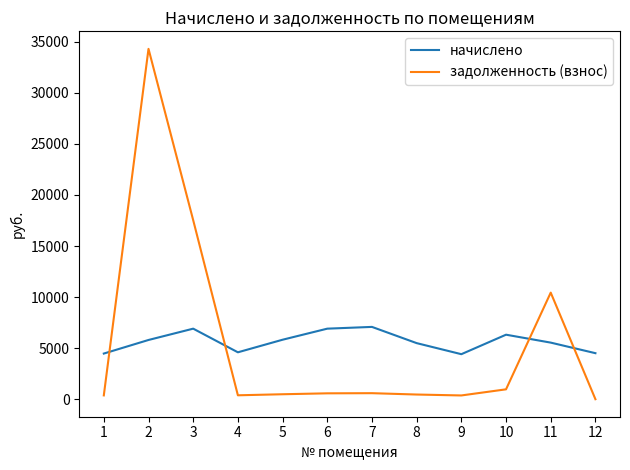

What is the maximum value for начислено?

7079.4